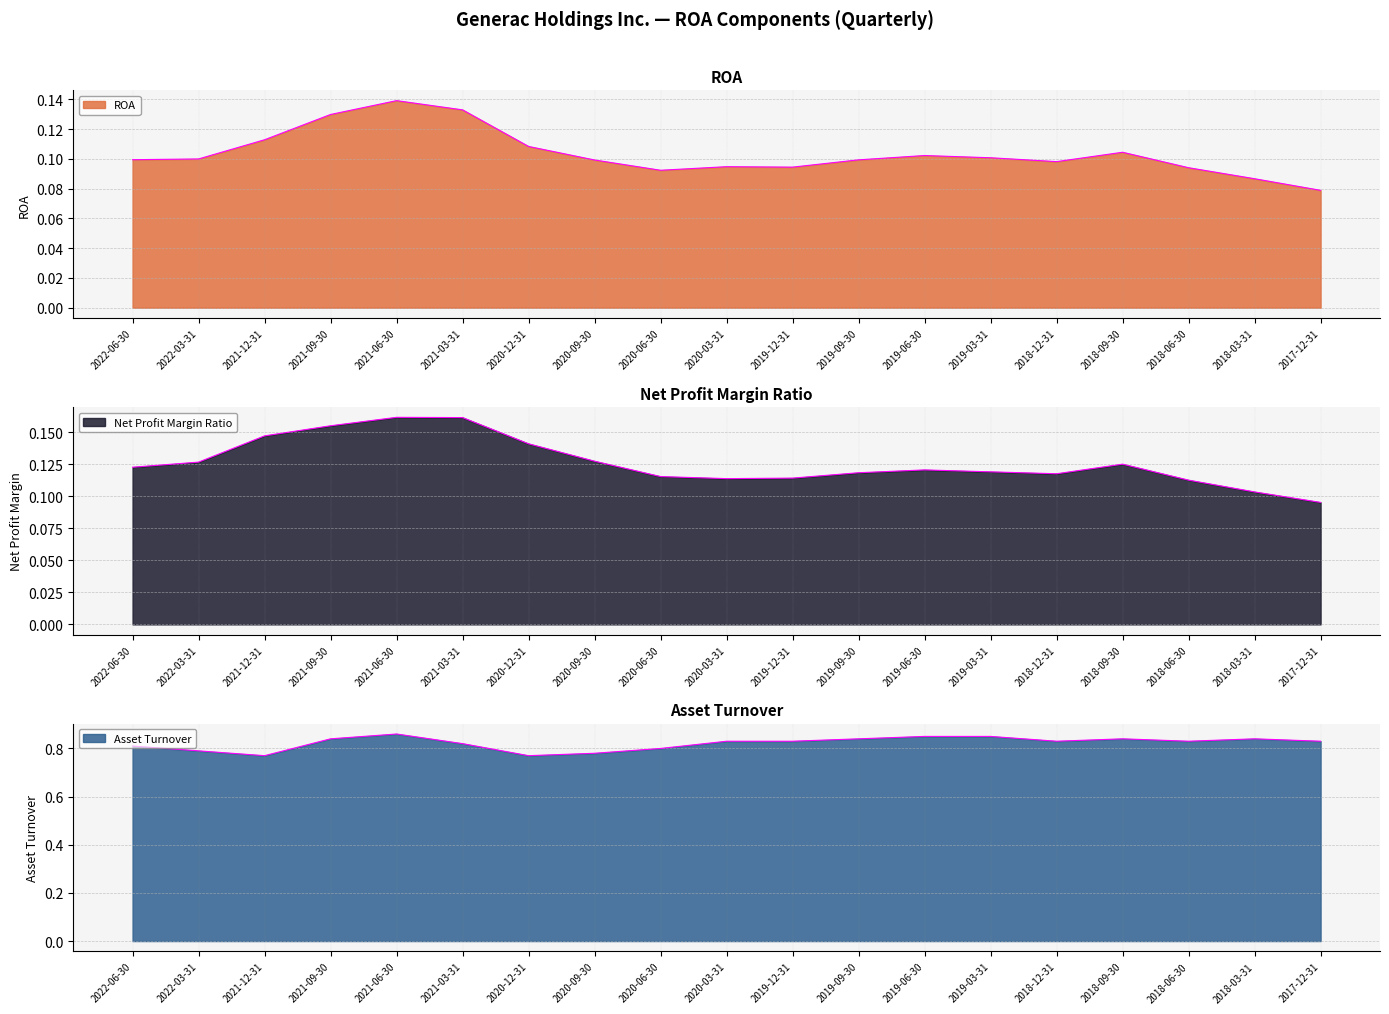

What is the difference between the highest and lowest values at 2018-06-30?

0.7